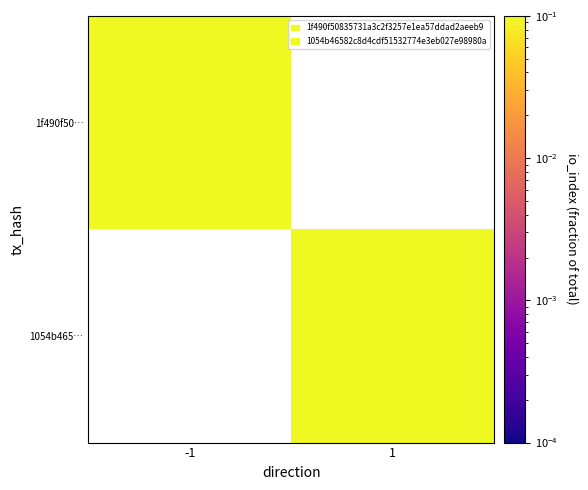

At which label does 1f490f50… reach its peak?

-1